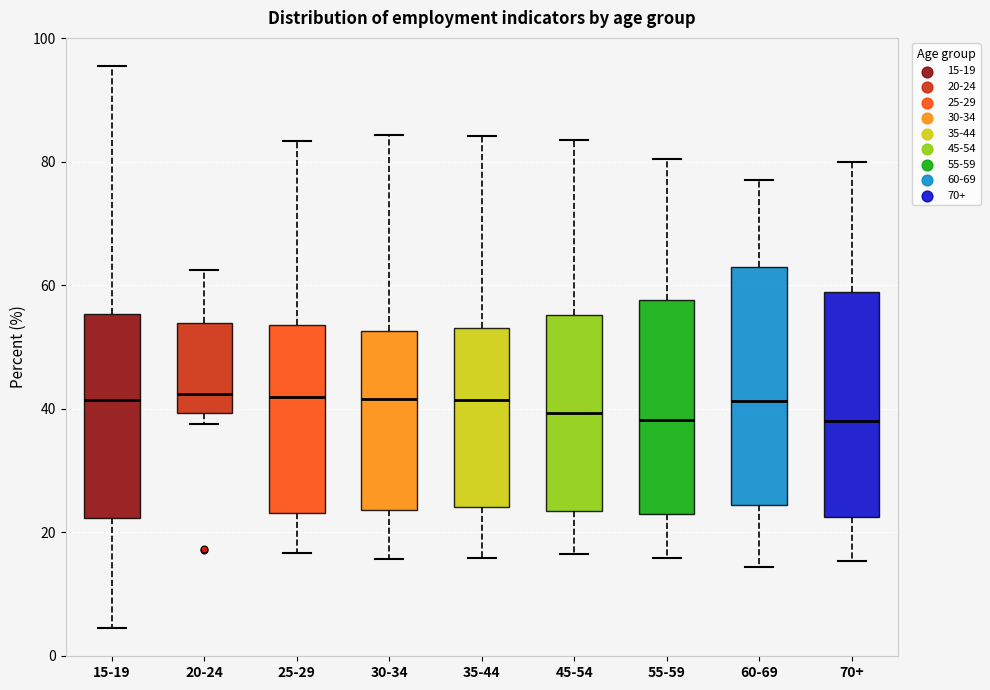

Where does the upper whisker of the box for 35-44 end on the y-axis? The values are not printed on the chart, so give them approximately, as read against the axis.

84